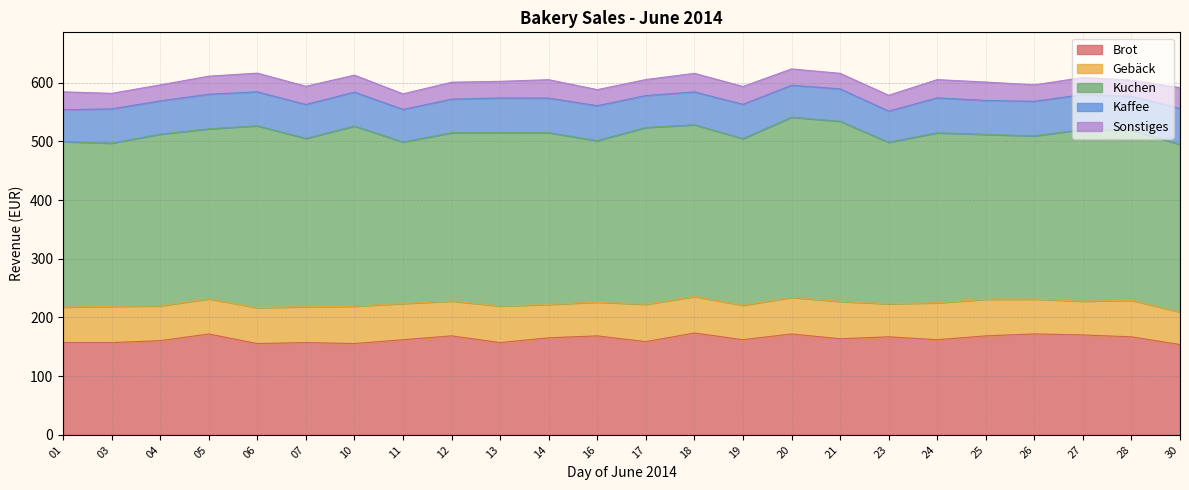

What is the lowest value of the Kaffee series?

53.1